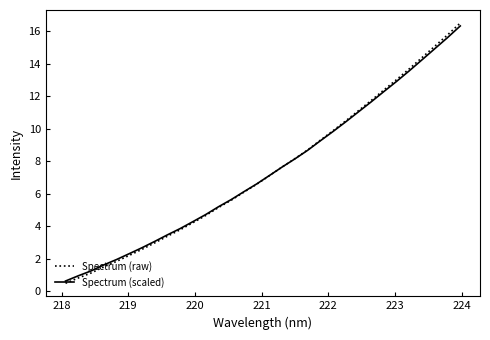

How many lines are shown in the chart?

2